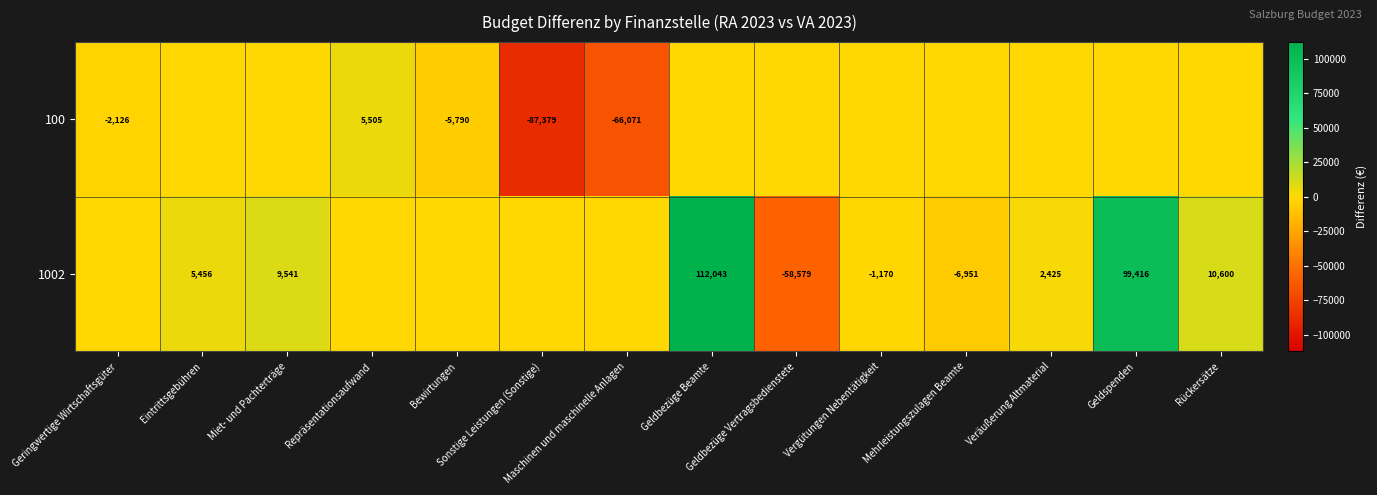

What is the maximum value shown in the chart?

112043.1